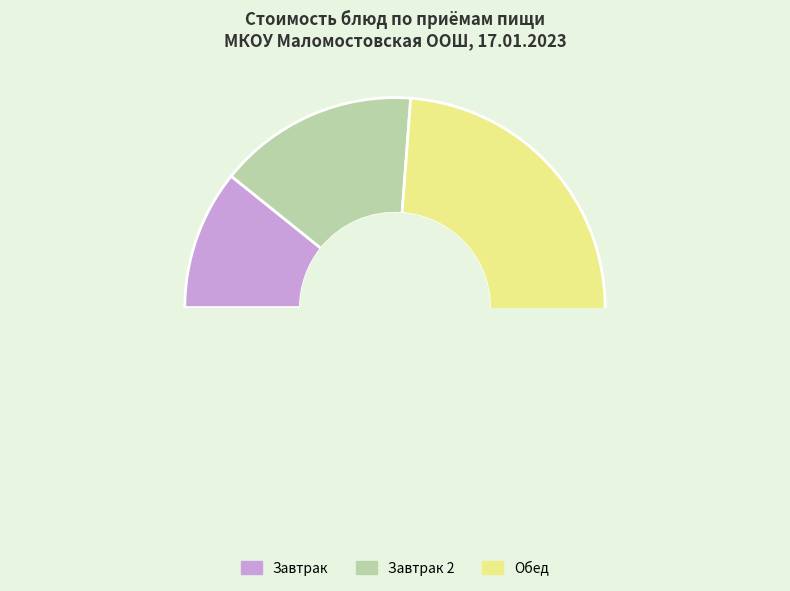

Is there a majority slice in this chart?

No